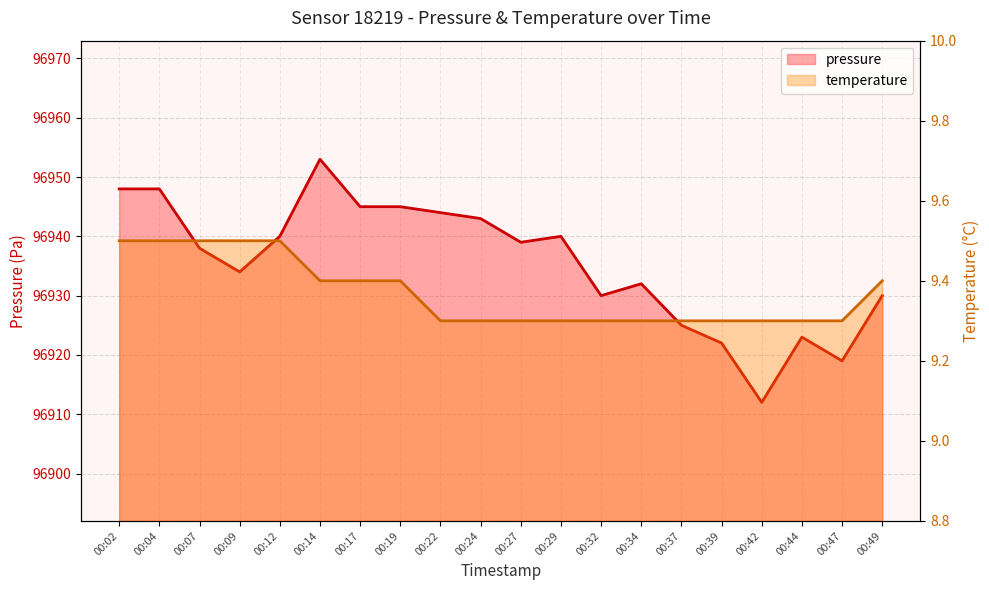

Which series has the largest total across all categories?

pressure